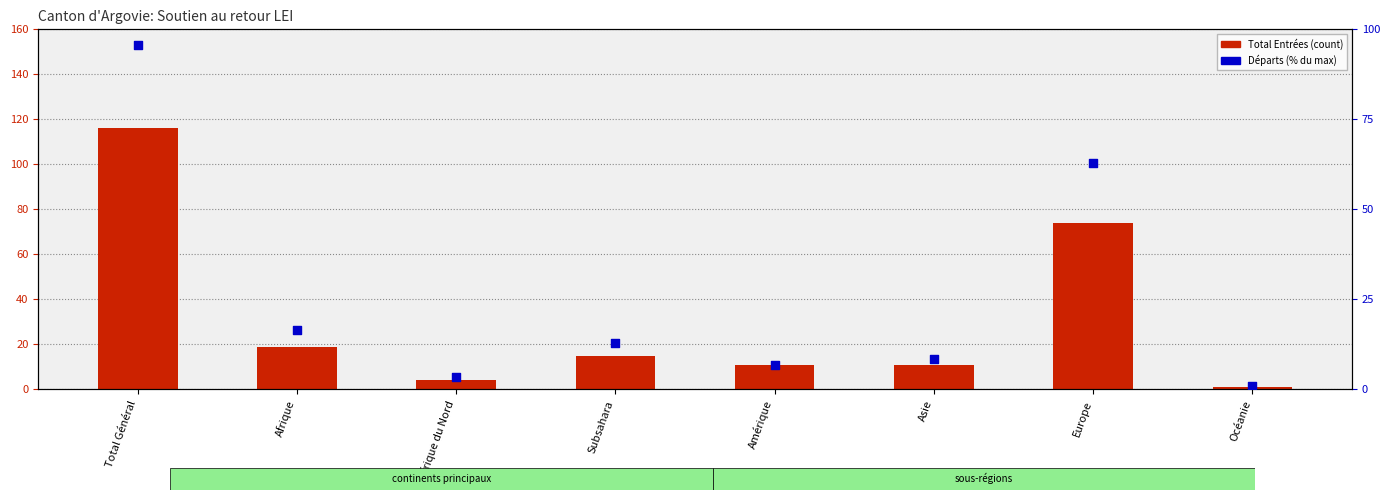

What are all the series names shown in the legend?

Total Entrées, Départs (% du max)